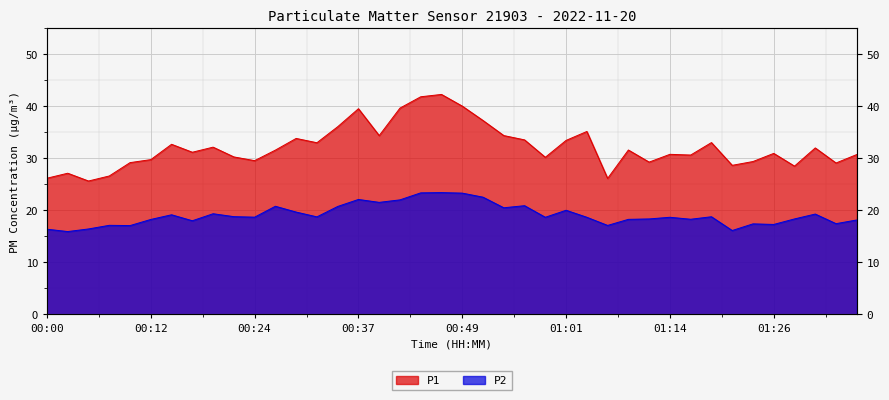

Reading right to left, what are all the values shown in this chart?

P1: 01:36=30.7	01:34=29.1	01:31=32.0	01:29=28.5	01:26=30.9	01:24=29.4	01:21=28.6	01:19=33.0	01:16=30.6	01:14=30.8	01:11=29.3	01:09=31.6	01:06=26.1	01:04=35.2	01:01=33.5	00:59=30.2	00:56=33.5	00:54=34.4	00:51=37.3	00:49=40.0	00:47=42.3	00:44=41.9	00:42=39.7	00:39=34.4	00:37=39.5	00:34=36.1	00:32=33.0	00:29=33.8	00:27=31.6	00:24=29.6	00:22=30.3	00:20=32.1	00:17=31.2	00:15=32.7	00:12=29.8	00:10=29.2	00:07=26.6	00:05=25.6	00:02=27.1	00:00=26.2
P2: 01:36=18.1	01:34=17.4	01:31=19.3	01:29=18.3	01:26=17.3	01:24=17.4	01:21=16.1	01:19=18.8	01:16=18.3	01:14=18.6	01:11=18.3	01:09=18.2	01:06=17.1	01:04=18.6	01:01=20.0	00:59=18.6	00:56=20.9	00:54=20.5	00:51=22.5	00:49=23.3	00:47=23.4	00:44=23.4	00:42=22.0	00:39=21.5	00:37=22.1	00:34=20.7	00:32=18.7	00:29=19.6	00:27=20.8	00:24=18.7	00:22=18.8	00:20=19.3	00:17=18.0	00:15=19.1	00:12=18.2	00:10=17.1	00:07=17.1	00:05=16.4	00:02=15.9	00:00=16.4